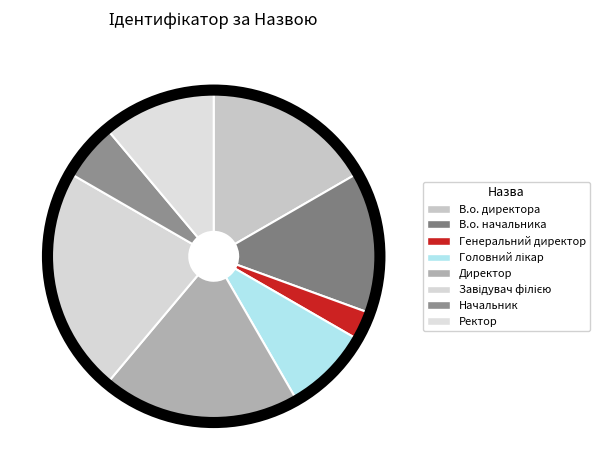

Does В.о. директора account for over 50% of the chart?

No